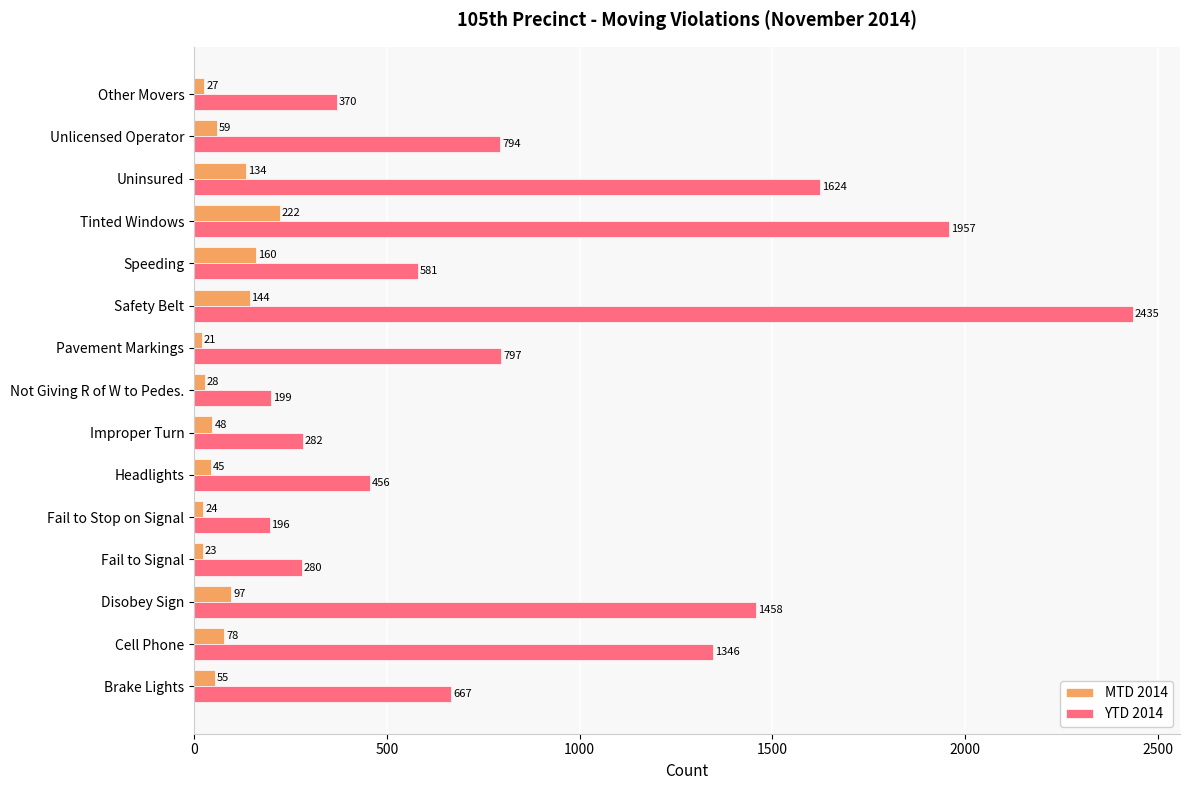

What is the maximum value shown in the chart?

2435